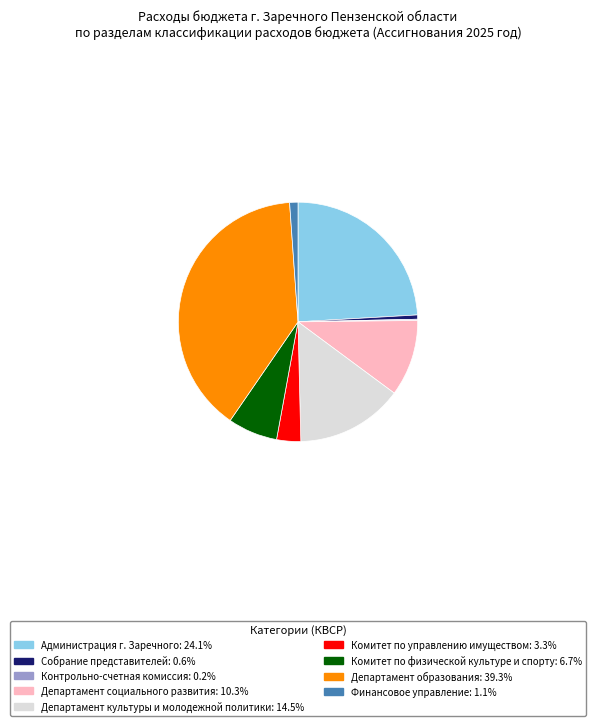

Combined, do Департамент социального развития: 10.3% and Администрация г. Заречного: 24.1% account for over 50%?

No